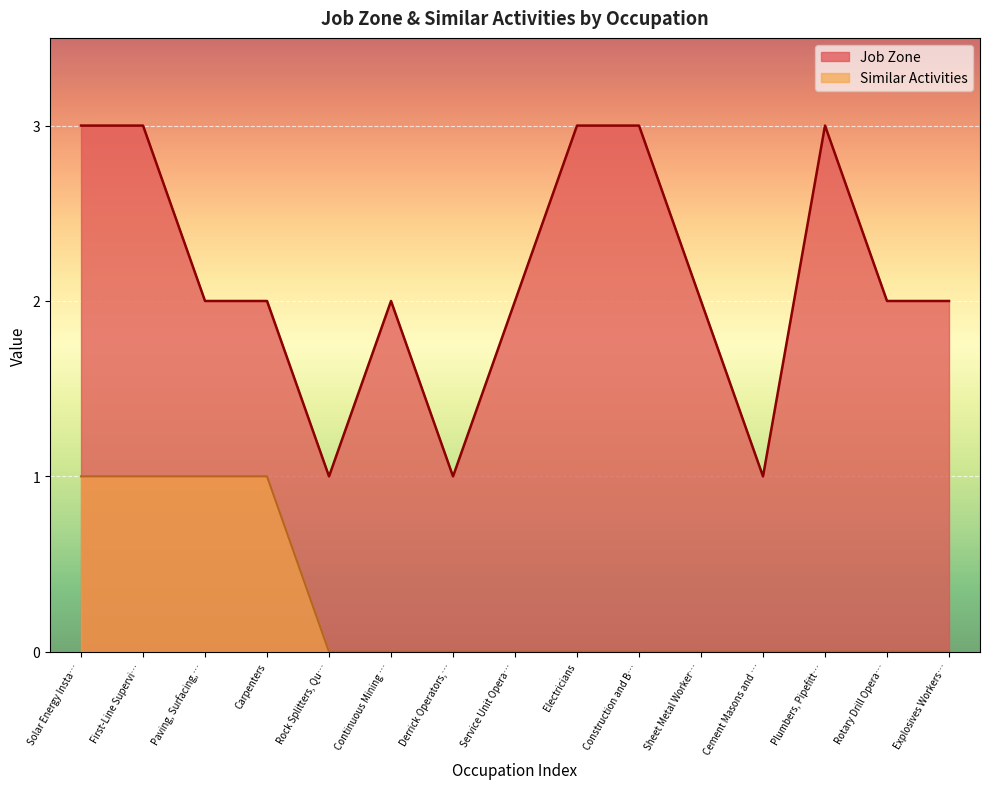

The Job Zone series shows 3 at Construction and B…. True or false?

True